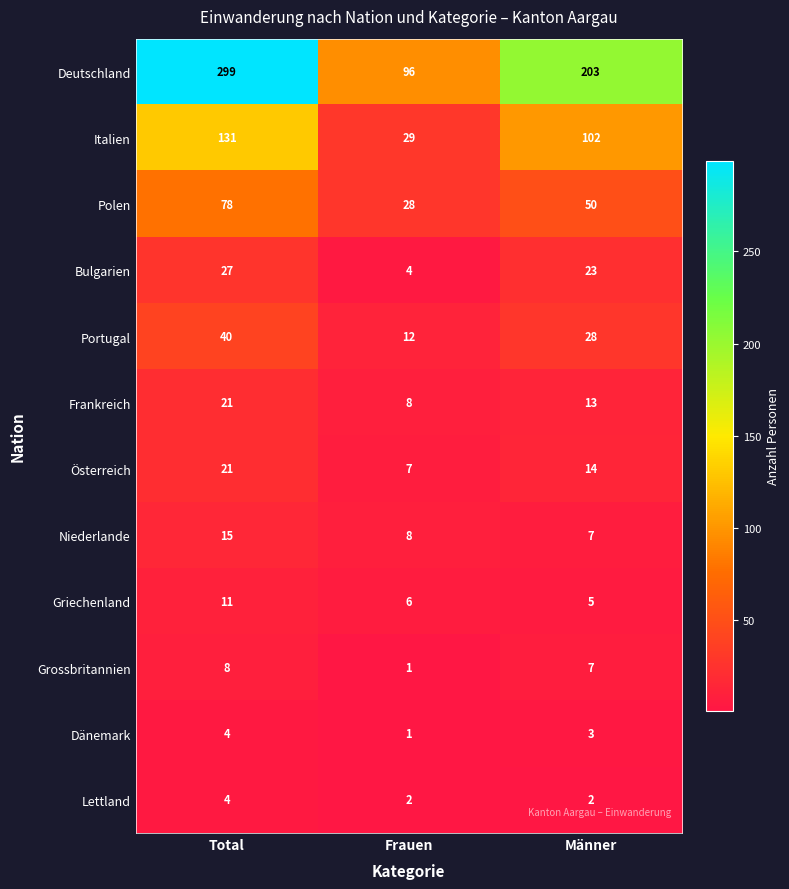

Which series has the largest total across all categories?

Deutschland